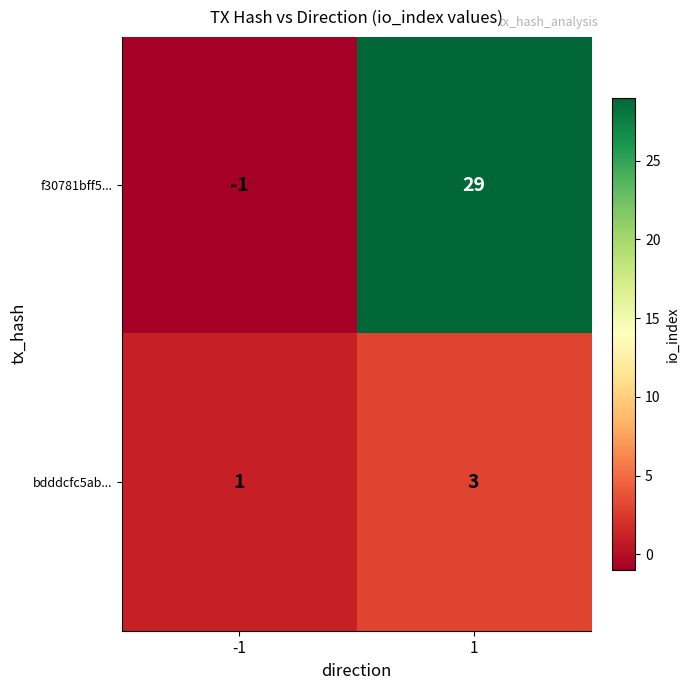

The f30781bff5... series shows 16 at 1. True or false?

False